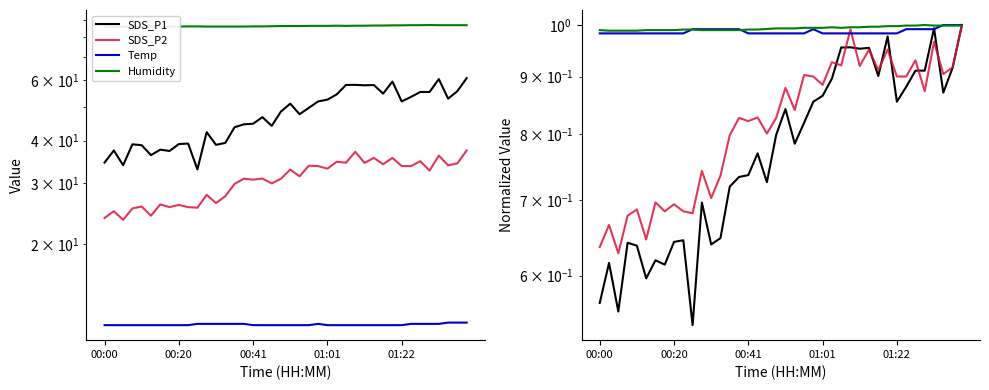

What is the smallest value displayed?

0.5